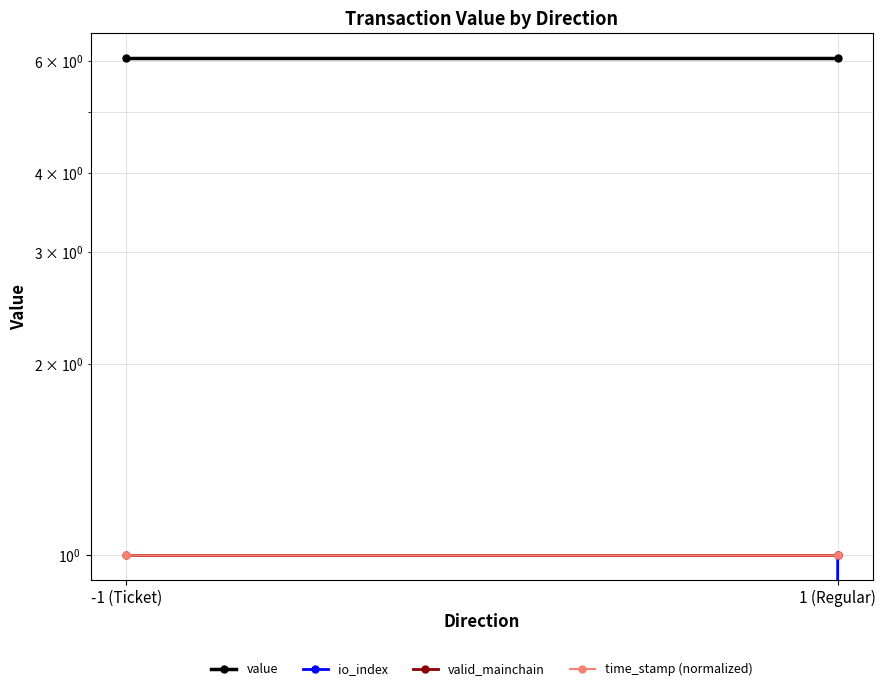

At 1 (Regular), list the series in order from smallest to largest.

io_index, valid_mainchain, time_stamp (normalized), value